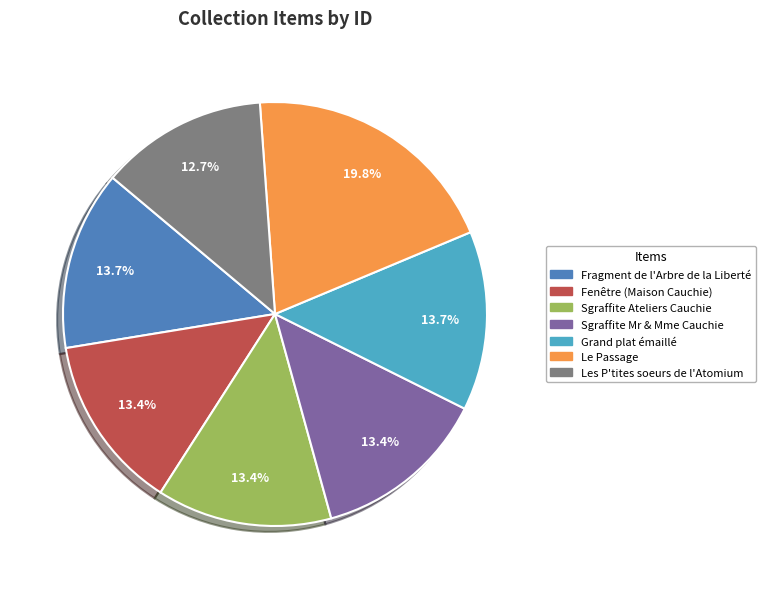

Which category has the smallest portion of the pie?

Les P'tites soeurs de l'Atomium